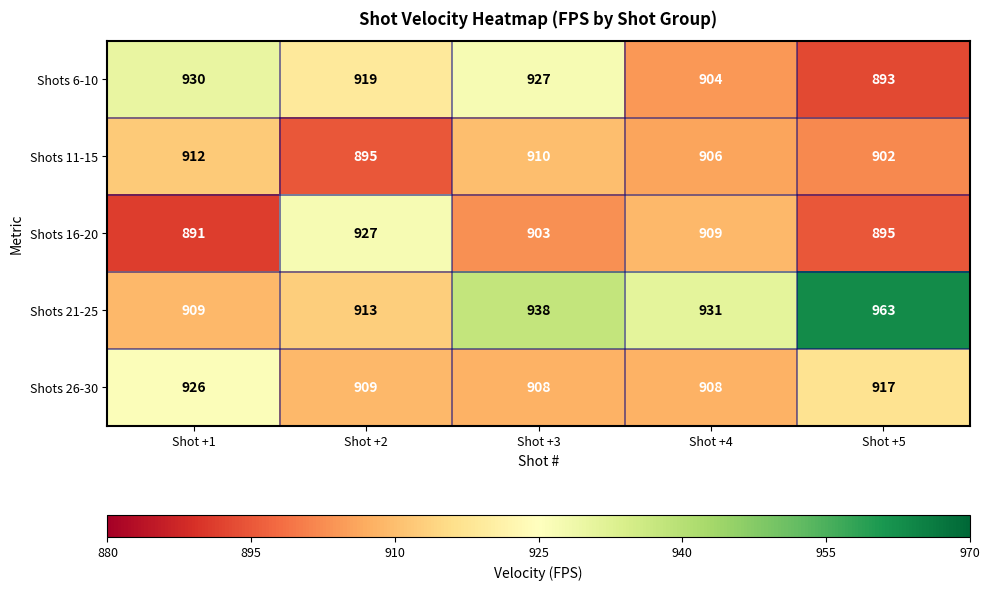

The value of Shots 16-20 at Shot +2 is 228. True or false?

False